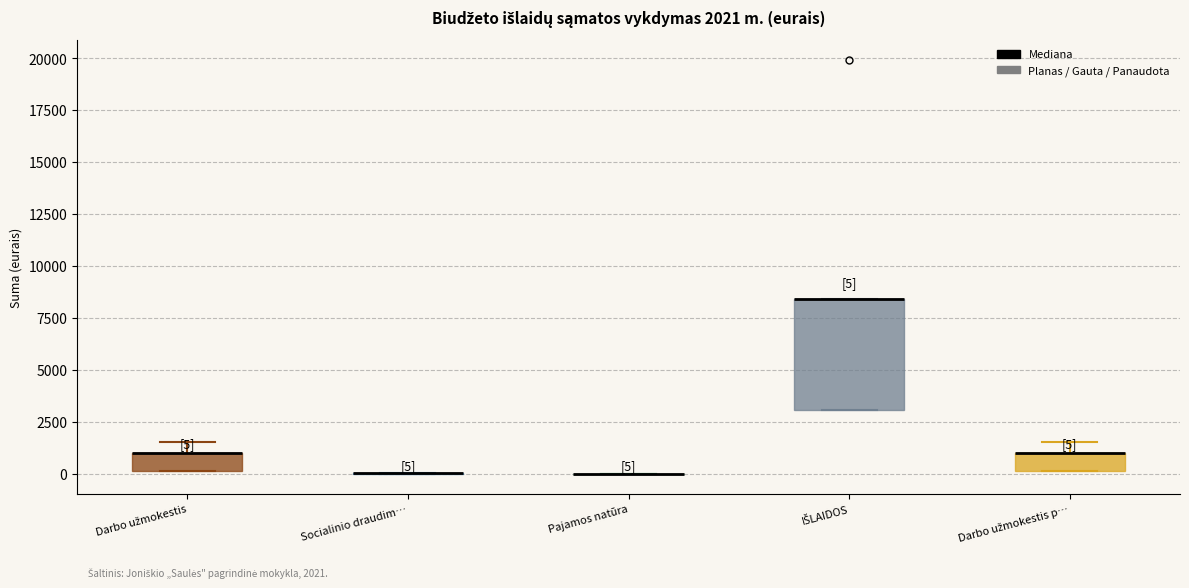

Comparing the boxes themselves (not the whiskers), which one is the tallest?

IŠLAIDOS